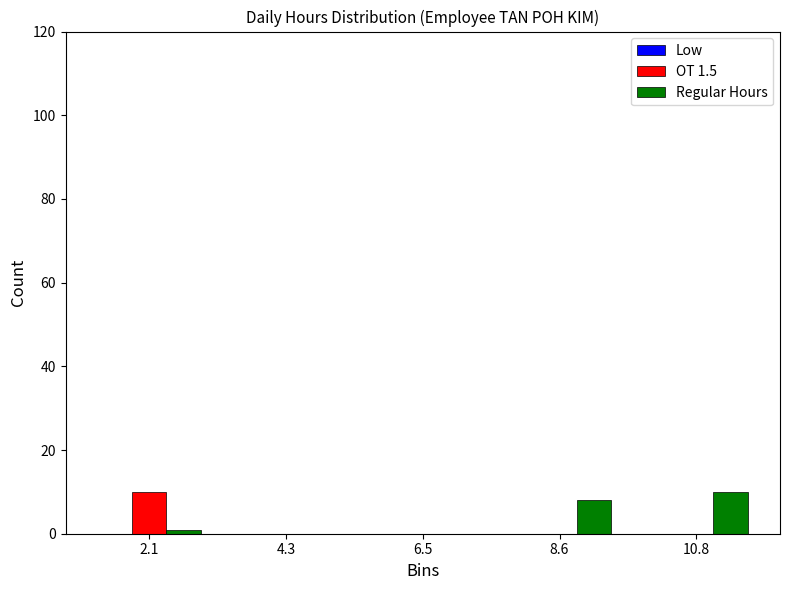

What is the highest value of the Regular Hours series?

10